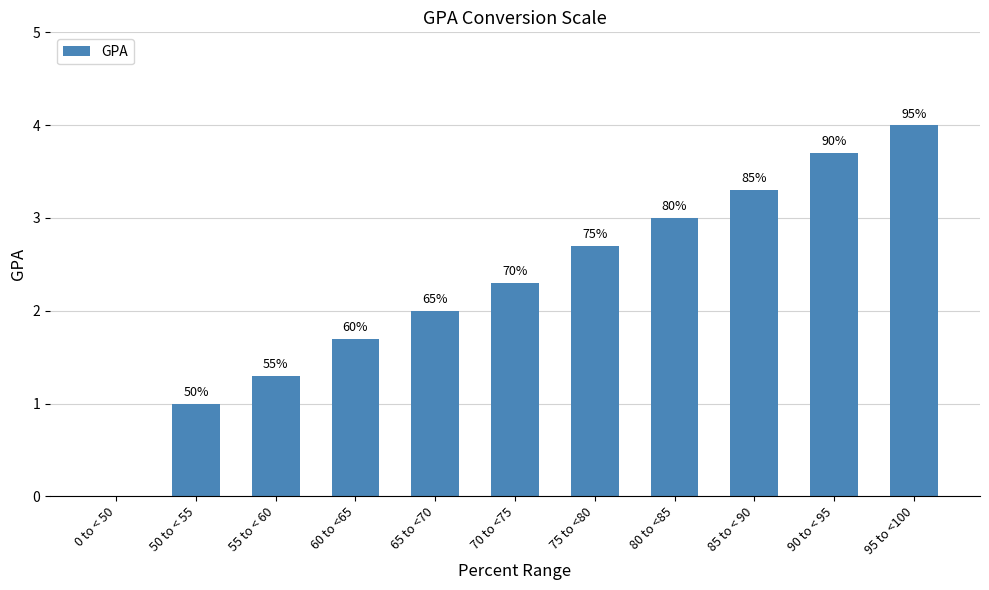

Are the bars horizontal?

No